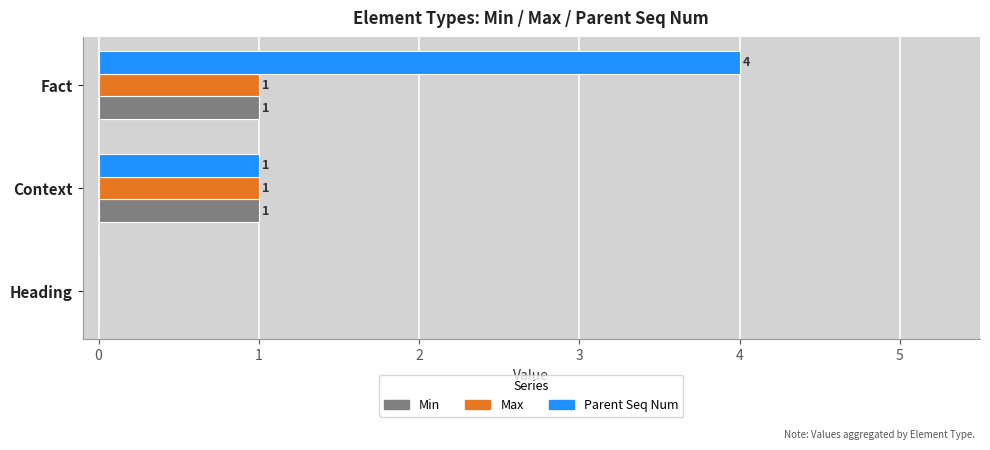

Is the value of Min at Fact greater than the value of Max at Heading?

Yes